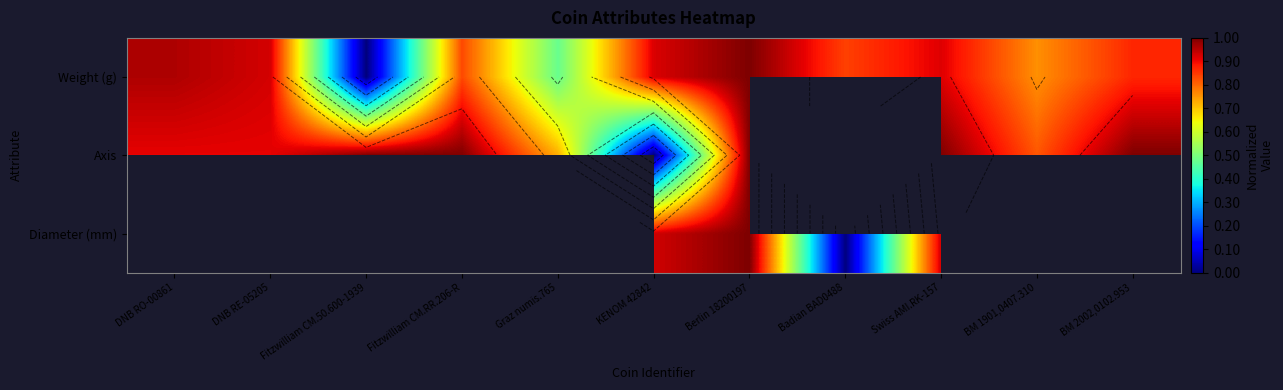

Between BM 2002,0102.953 and DNB RE-05205, which is larger?

DNB RE-05205